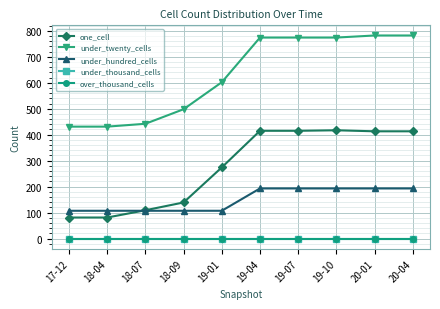

Does the chart have visible grid lines?

Yes